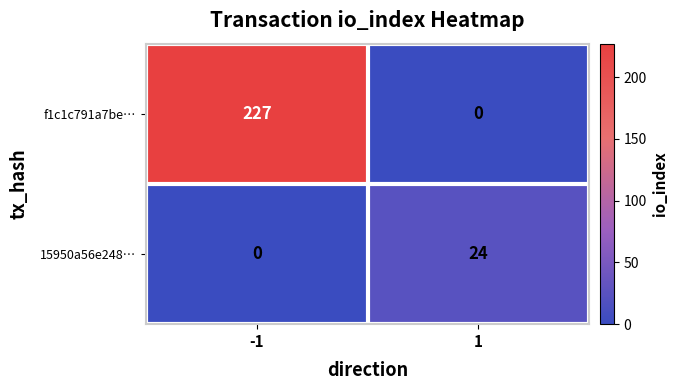

Which series changed the most between -1 and 1?

f1c1c791a7be…